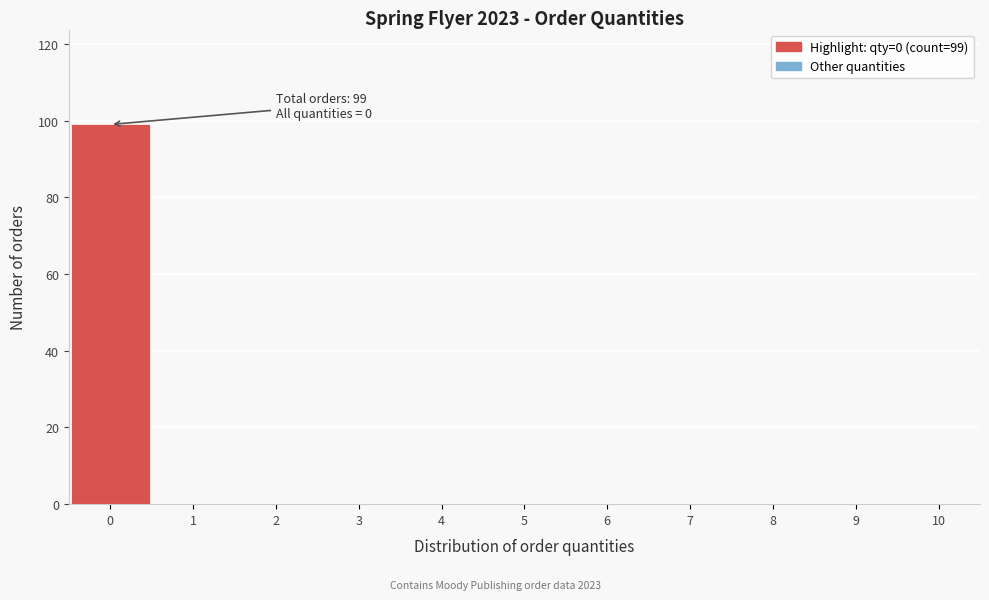

Over which range of the x-axis is the bar tallest?

-0.5 to 0.5